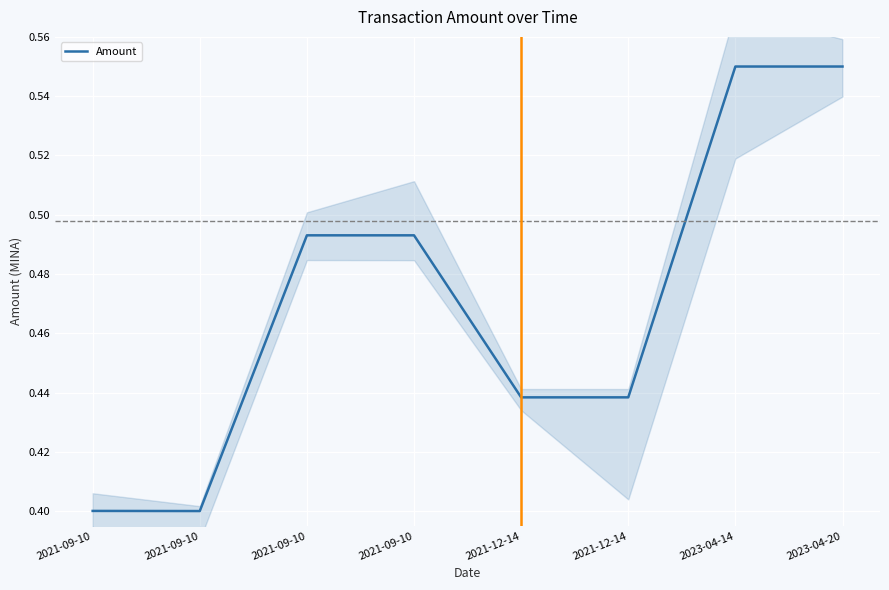

Is it true that the value at 2021-09-10 is 0.7?

False